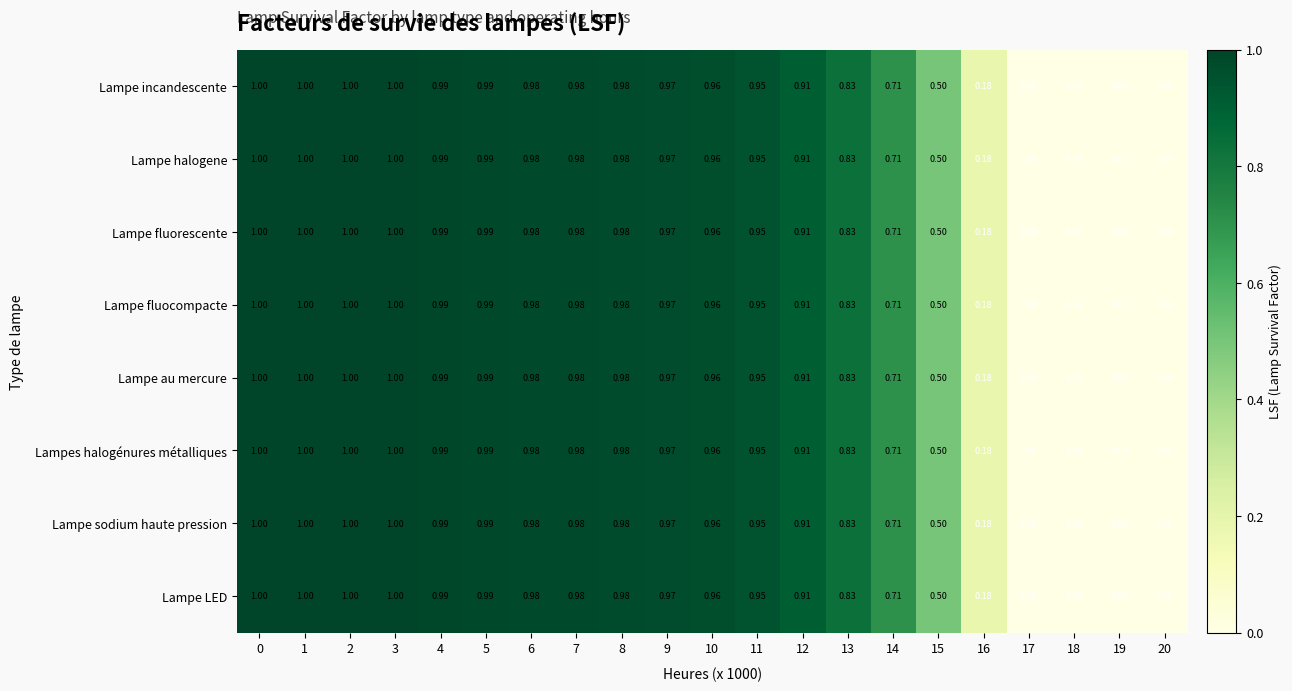

Is the value of Lampe LED at 7 greater than the value of Lampes halogénures métalliques at 1?

No